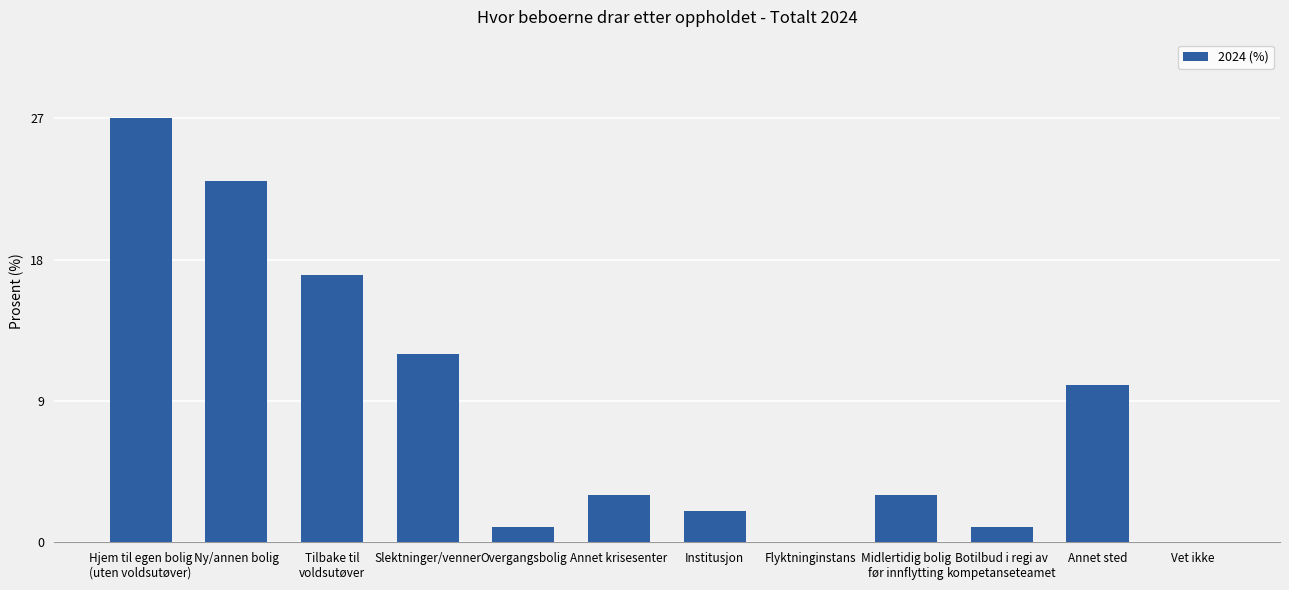

At which label does the data first exceed 3?

Hjem til egen bolig
(uten voldsutøver)